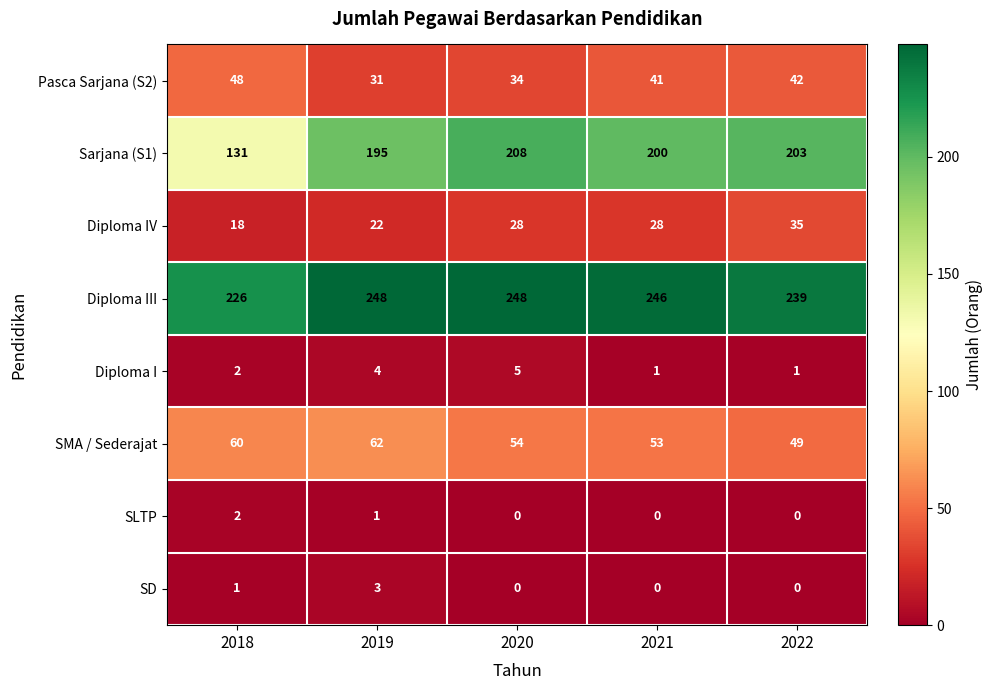

Which series has the largest range (max minus min)?

Sarjana (S1)